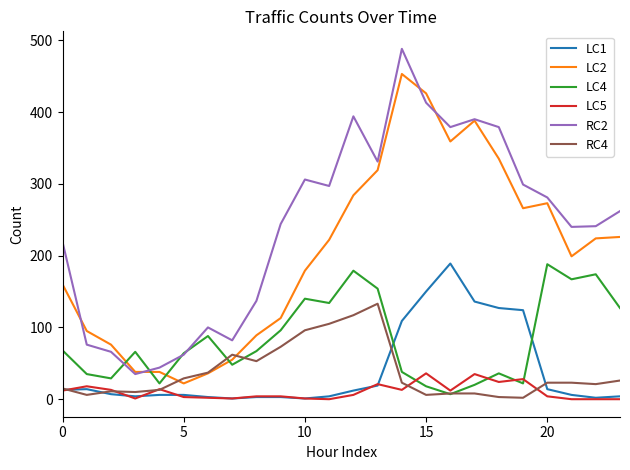

True or false: LC2 and LC1 cross at least once.

False